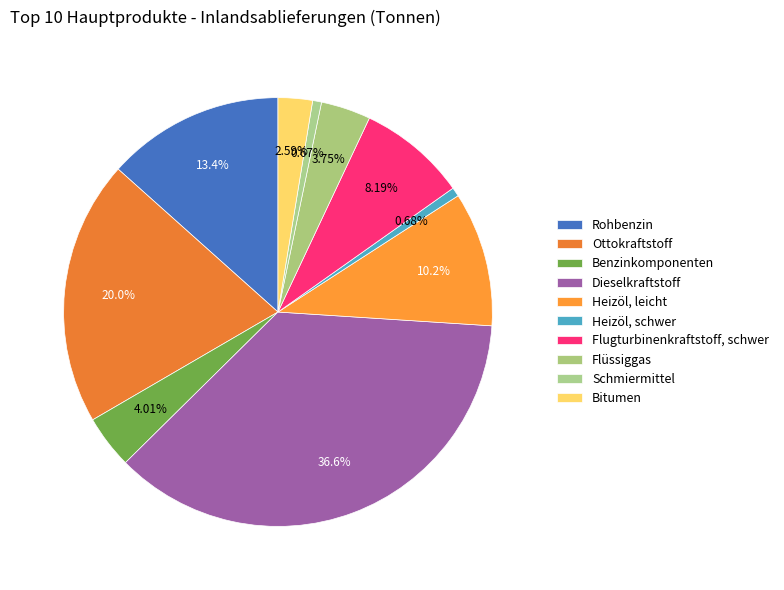

True or false: Schmiermittel accounts for 11% of the total.

False